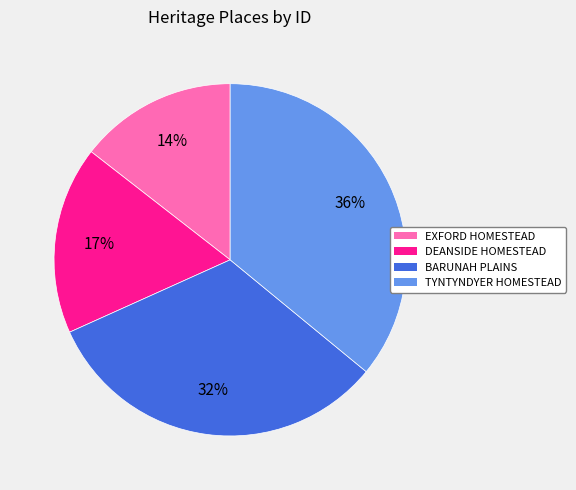

Does any single category account for the majority?

No